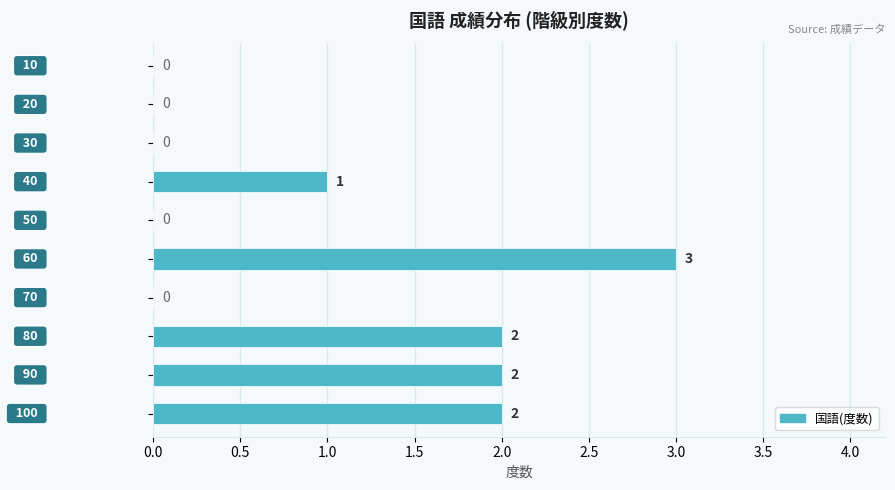

What is the sum of all values?

10